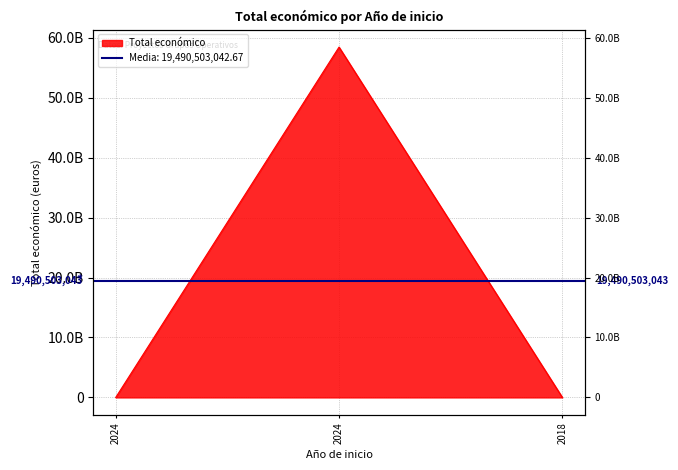

Does the chart display data point markers on the line(s)?

No